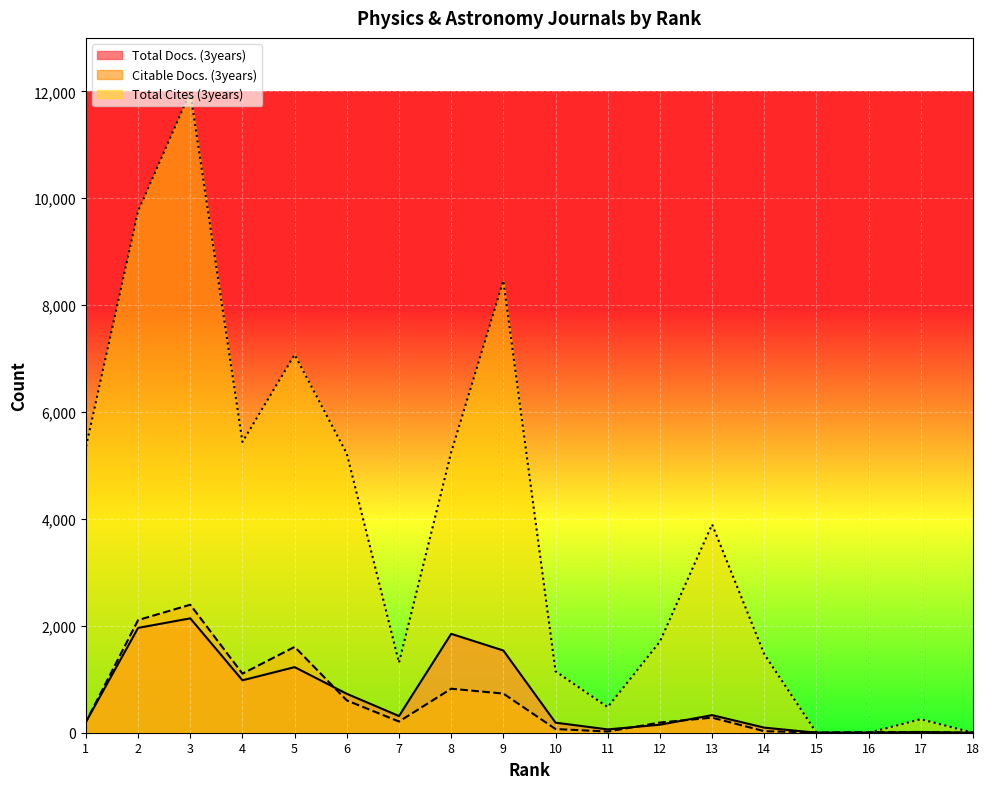

What is the difference between the Citable Docs. (3years) values at 10 and 9?

663